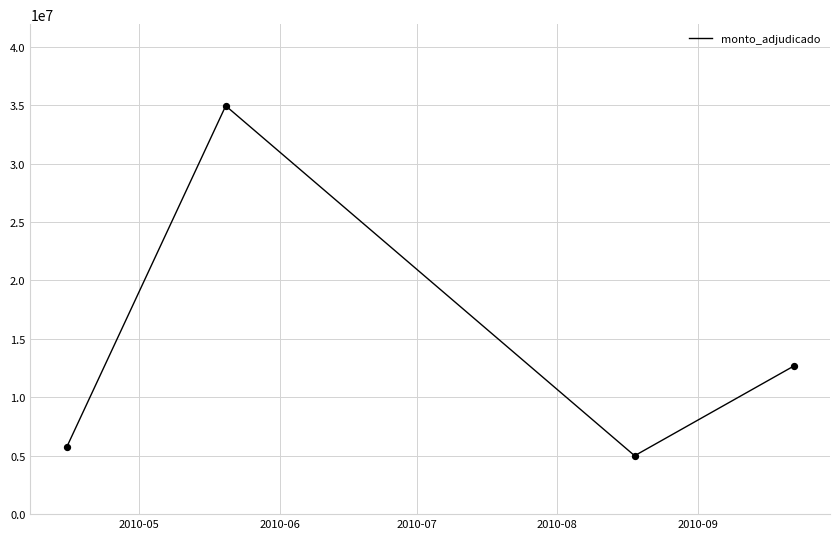

What is the smallest value displayed?

4997900